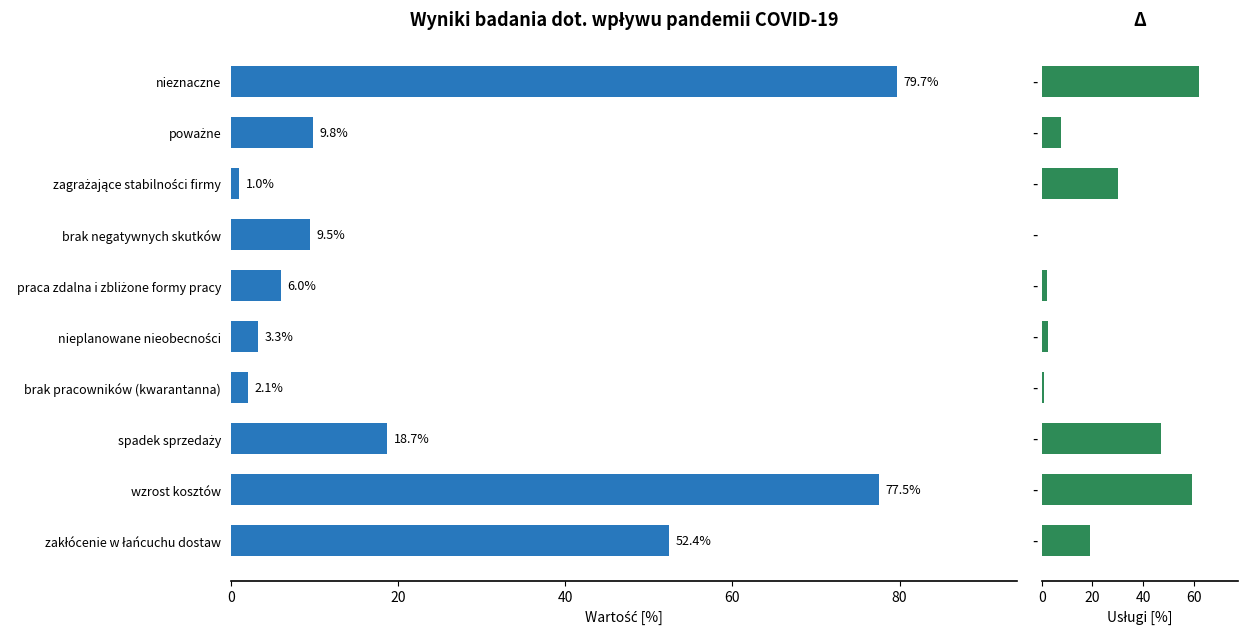

What is the difference between the second highest and second lowest values in the Przetwórstwo przemysłowe series?

75.4